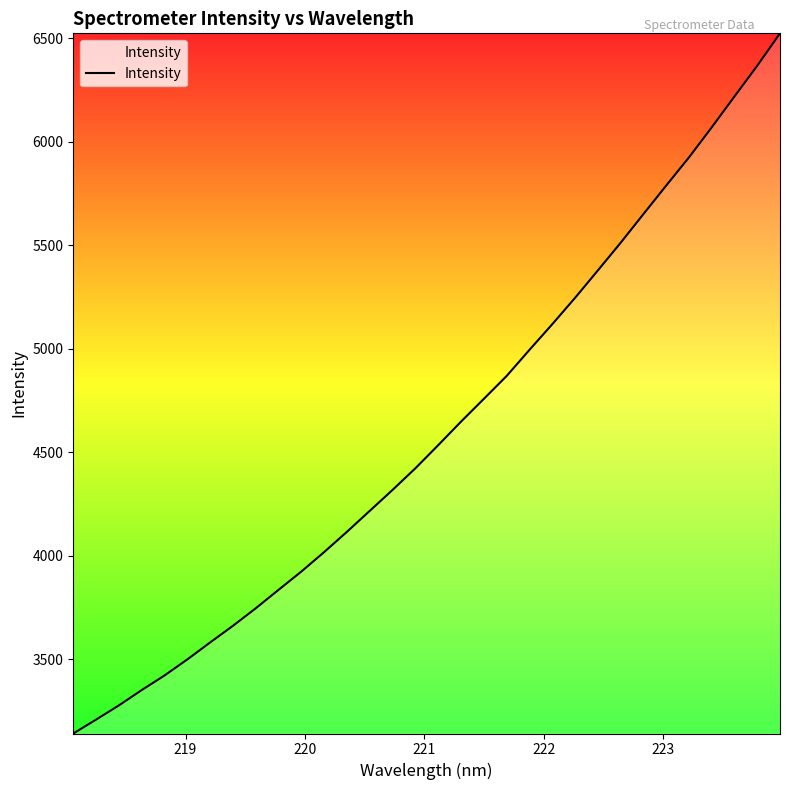

Is this an area chart (filled region under the line)?

No